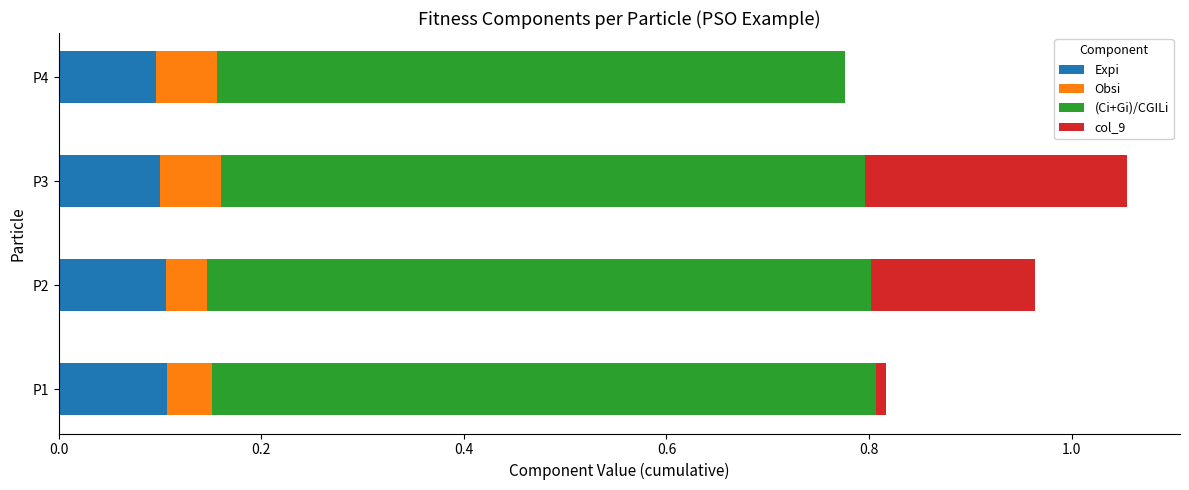

At which category is the sum across all series the highest?

P3